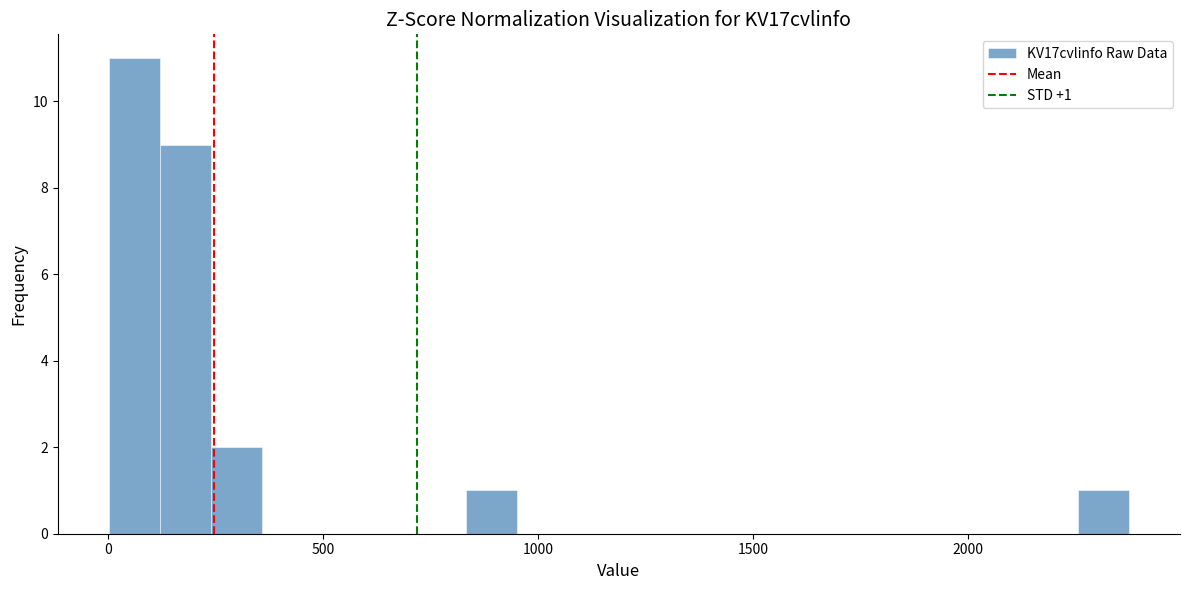

Read against the x-axis, roughly where is the centre of the tallest bar?

50